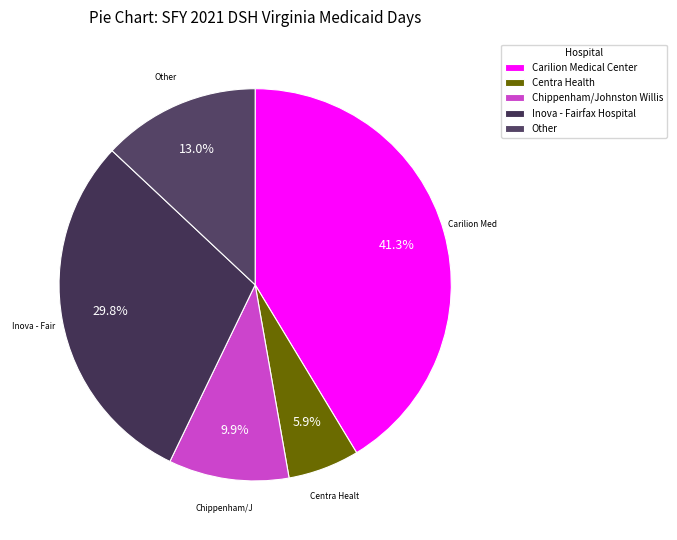

Which category has the smallest portion of the pie?

Centra Health